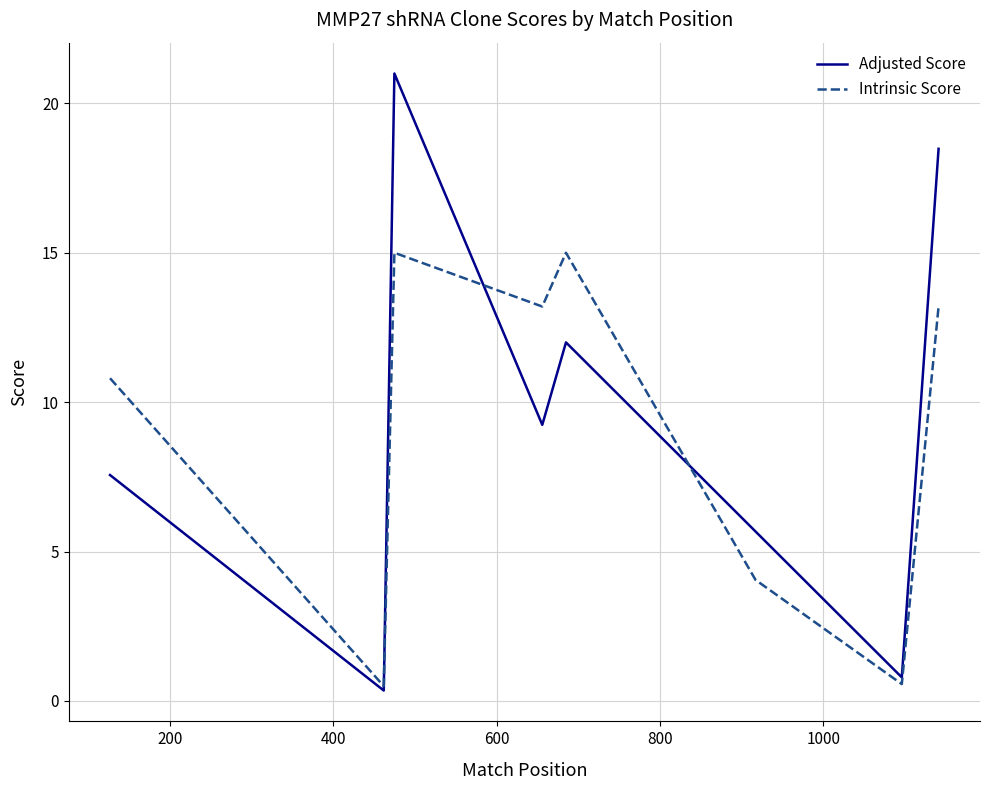

What is the average value of the Intrinsic Score series?

9.0